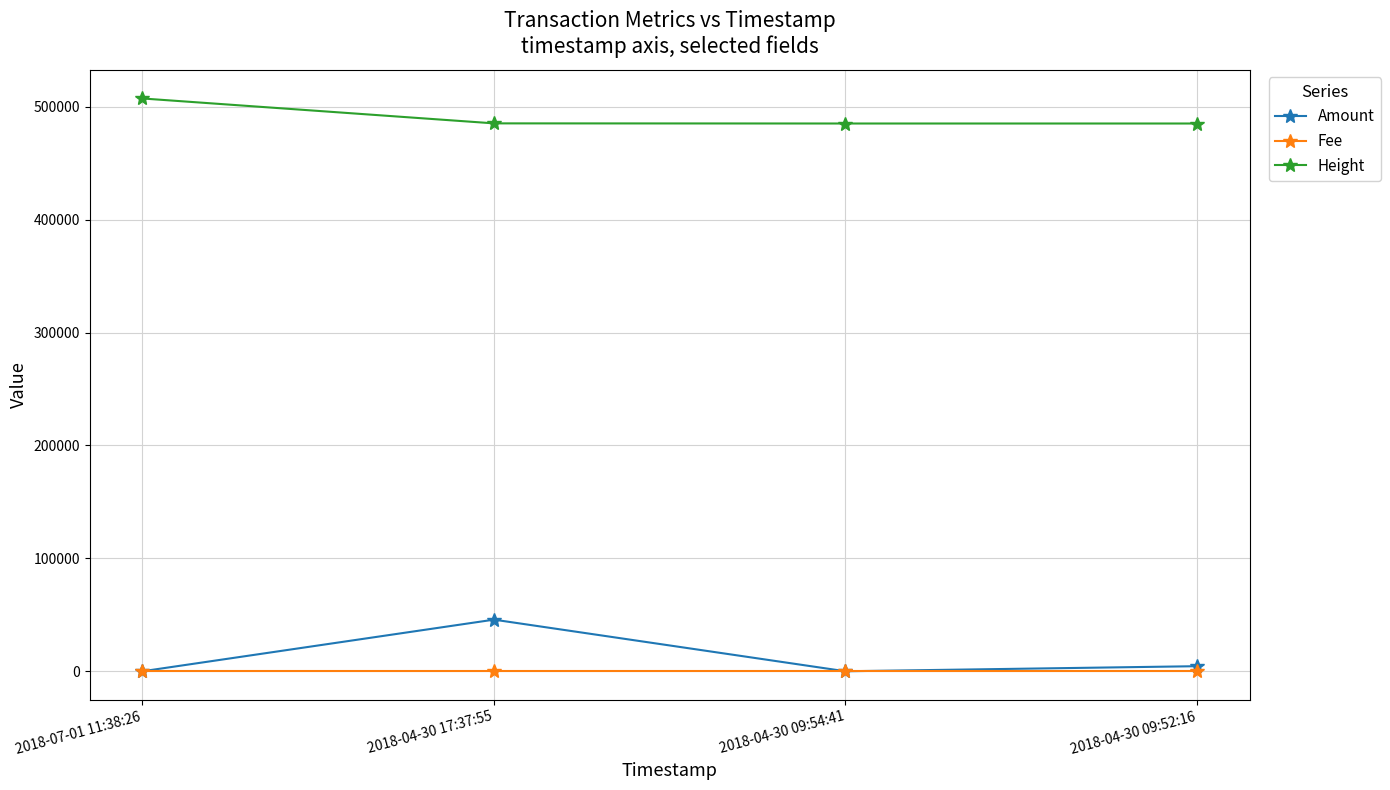

What position from the left is 2018-04-30 09:52:16?

4